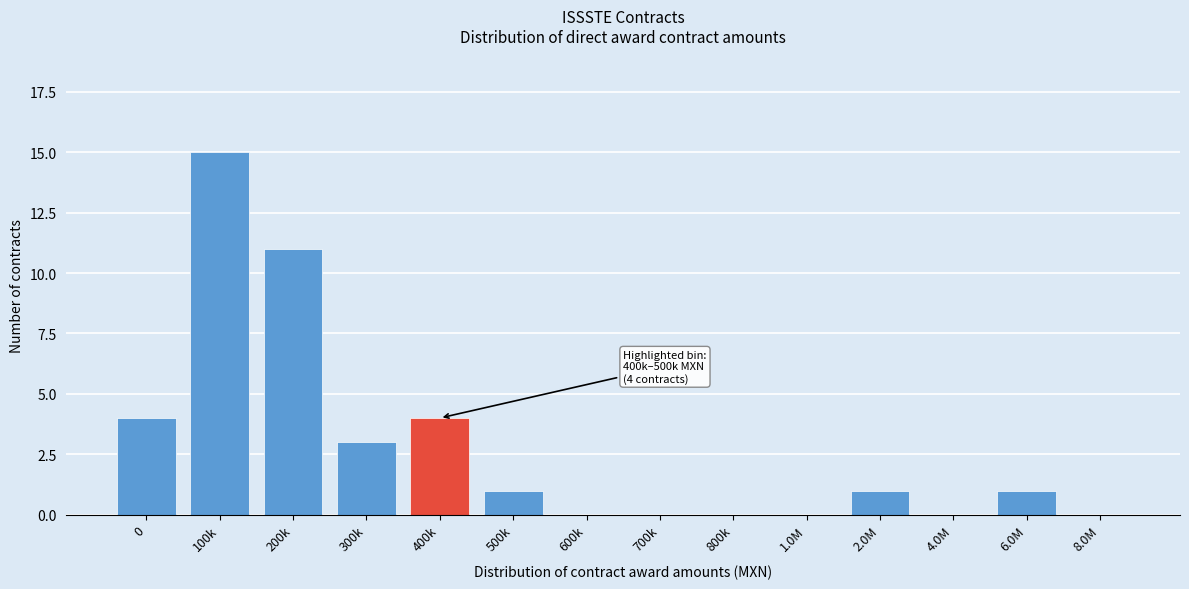

Reading left to right, transcribe all the data shown in this chart.

0=4	100k=15	200k=11	300k=3	400k=4	500k=1	600k=0	700k=0	800k=0	1.0M=0	2.0M=1	4.0M=0	6.0M=1	8.0M=0